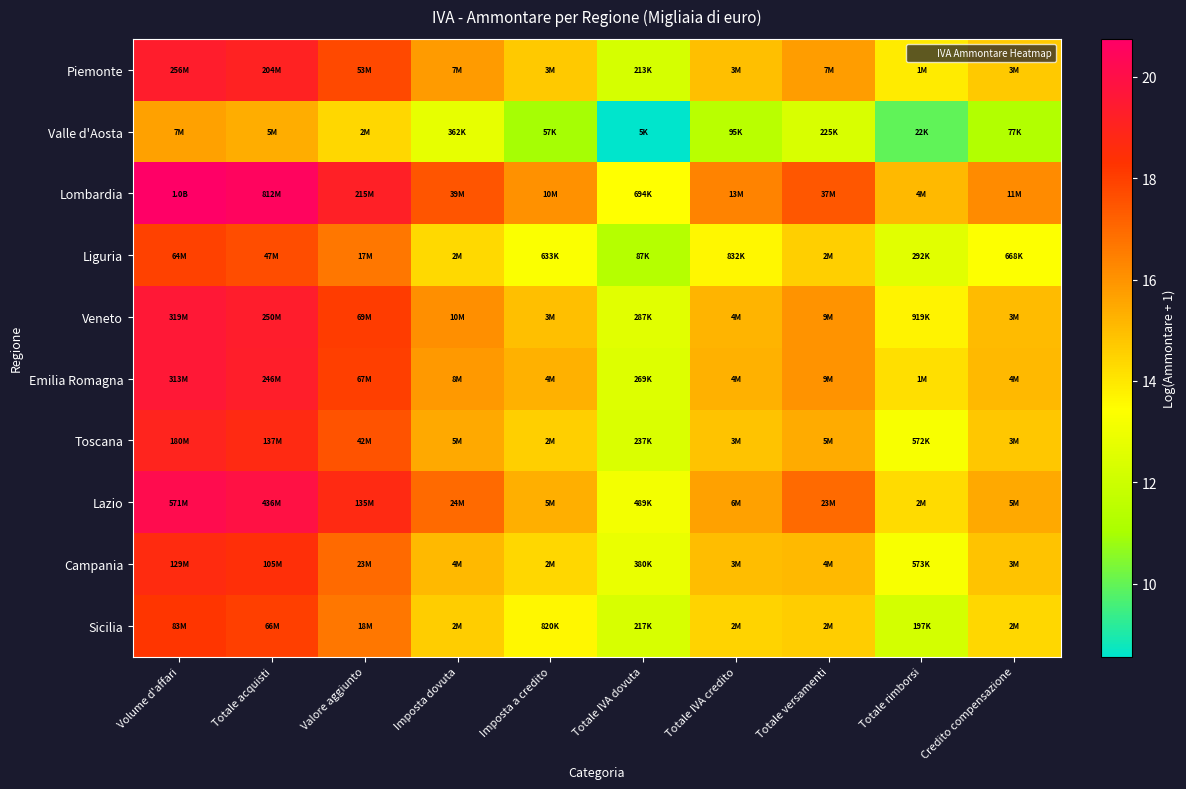

What is the greatest value displayed?

20.8